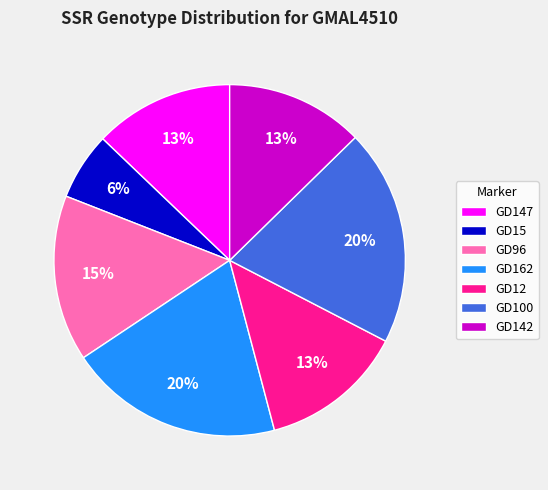

To the nearest percent, what is the combined percentage of GD96 and GD147?

28%